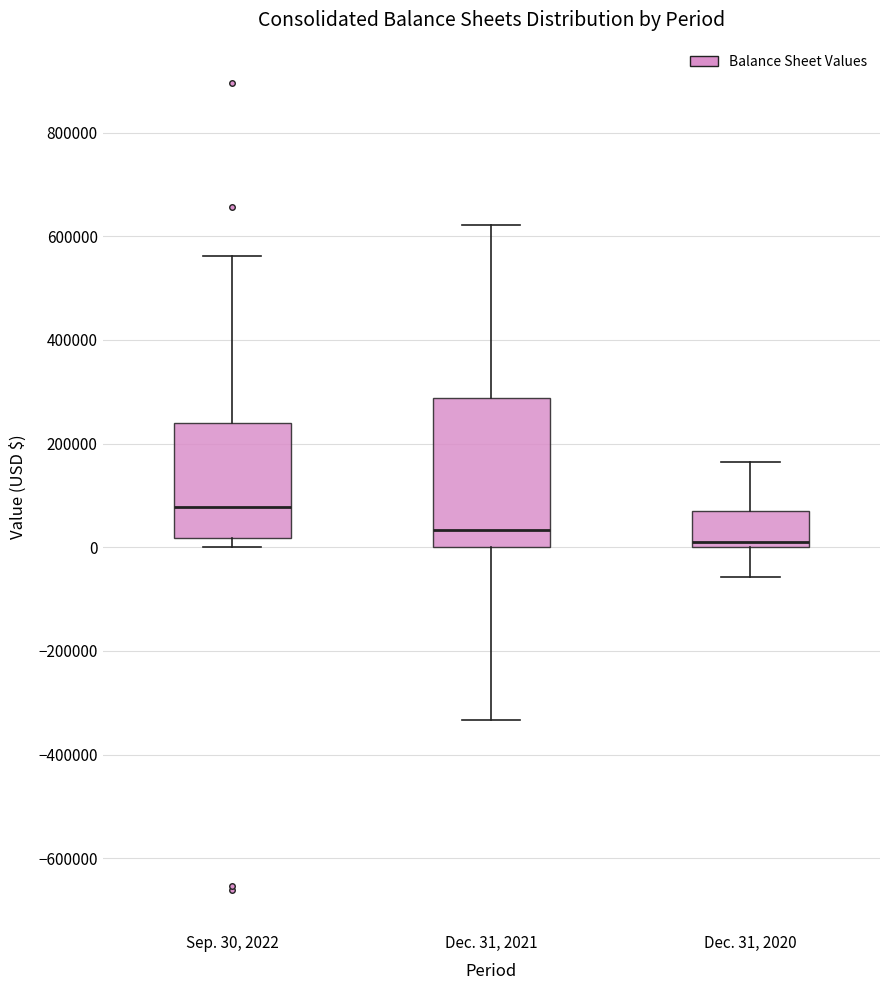

Which box's median line is the lowest?

Dec. 31, 2020